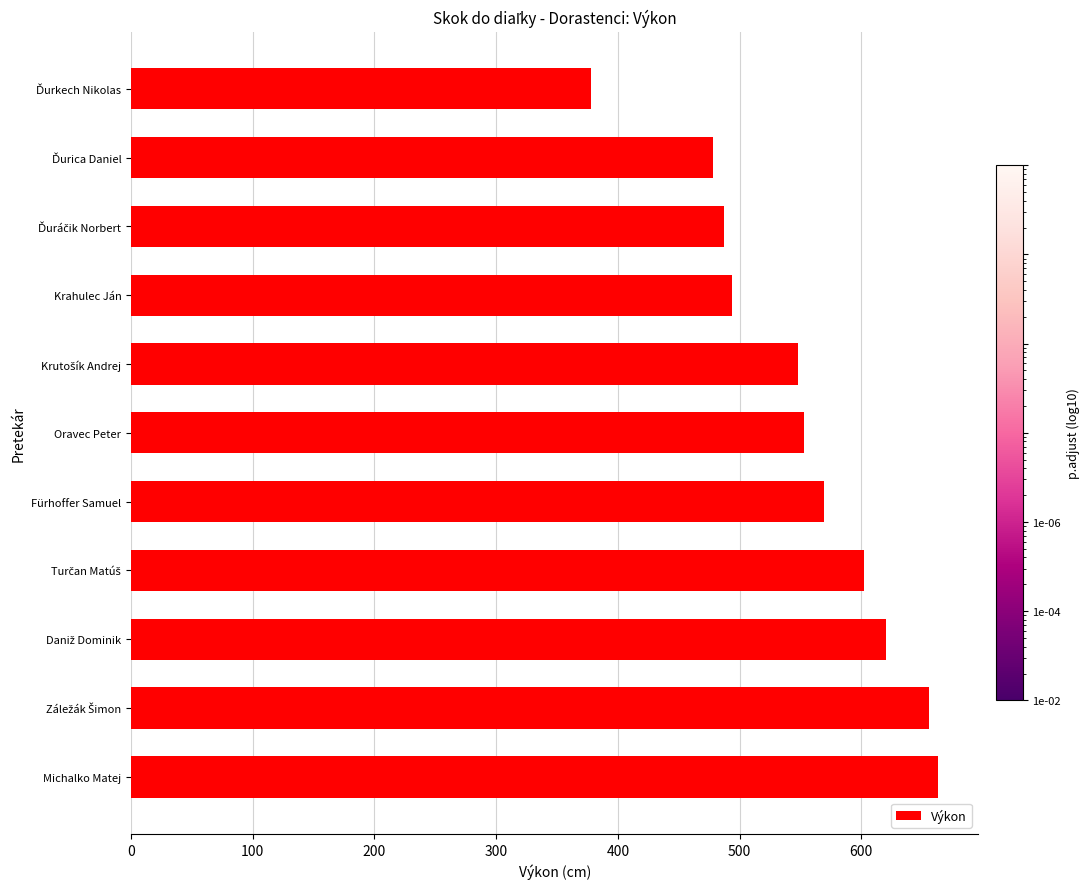

What is the difference between the maximum and minimum values?

285